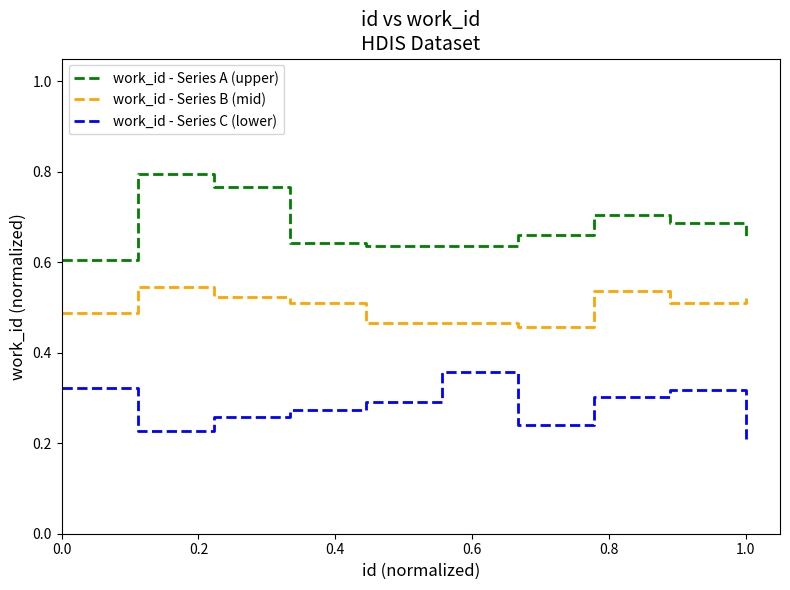

Which series has the largest total across all categories?

work_id - Series A (upper)